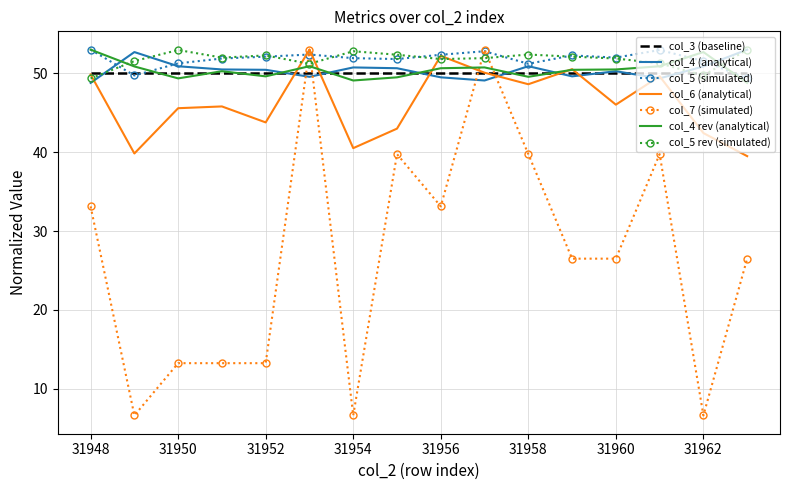

Which series has the widest spread of values?

col_7 (simulated)